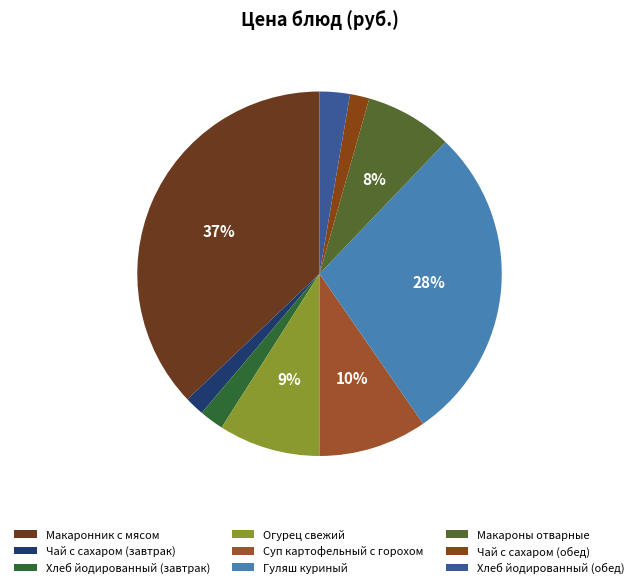

Between Гуляш куриный and Макароны отварные, which is larger?

Гуляш куриный